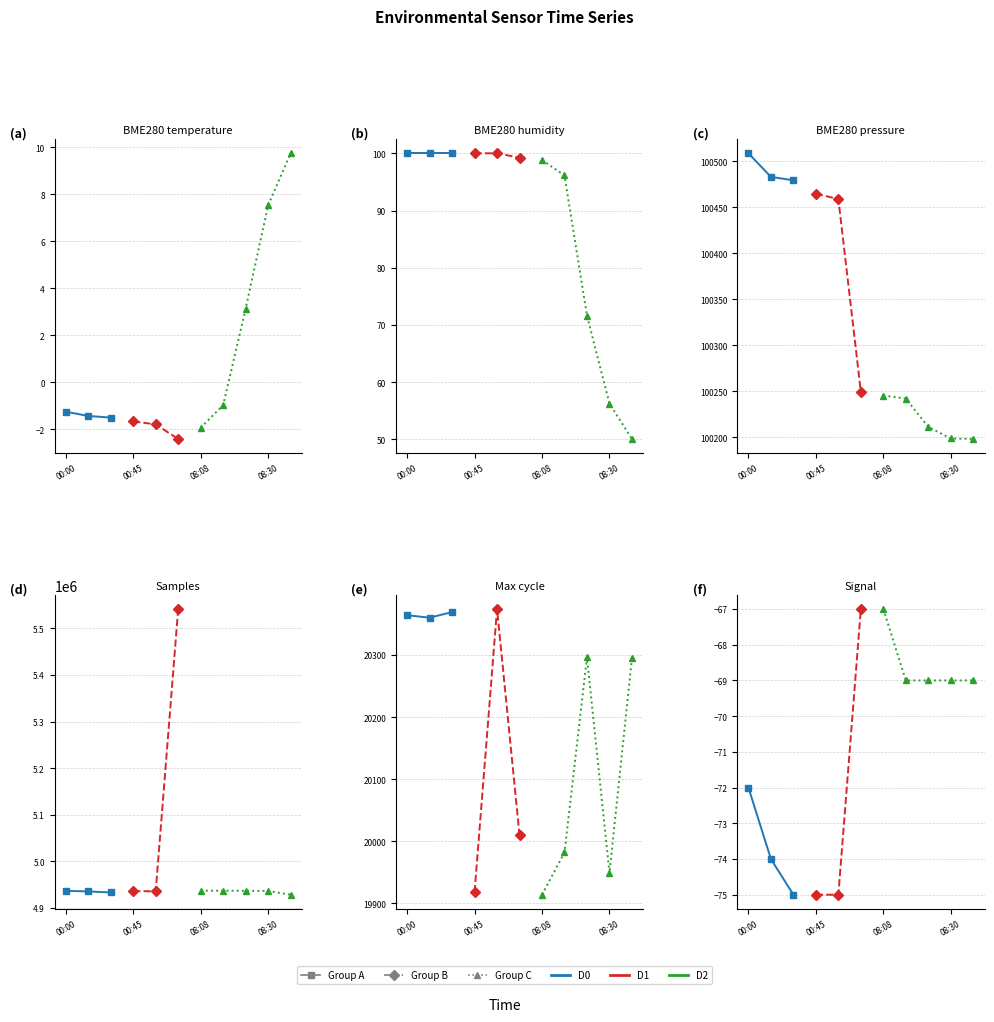

True or false: BME280_pressure has a value of 100198.9 at 08:30.

True